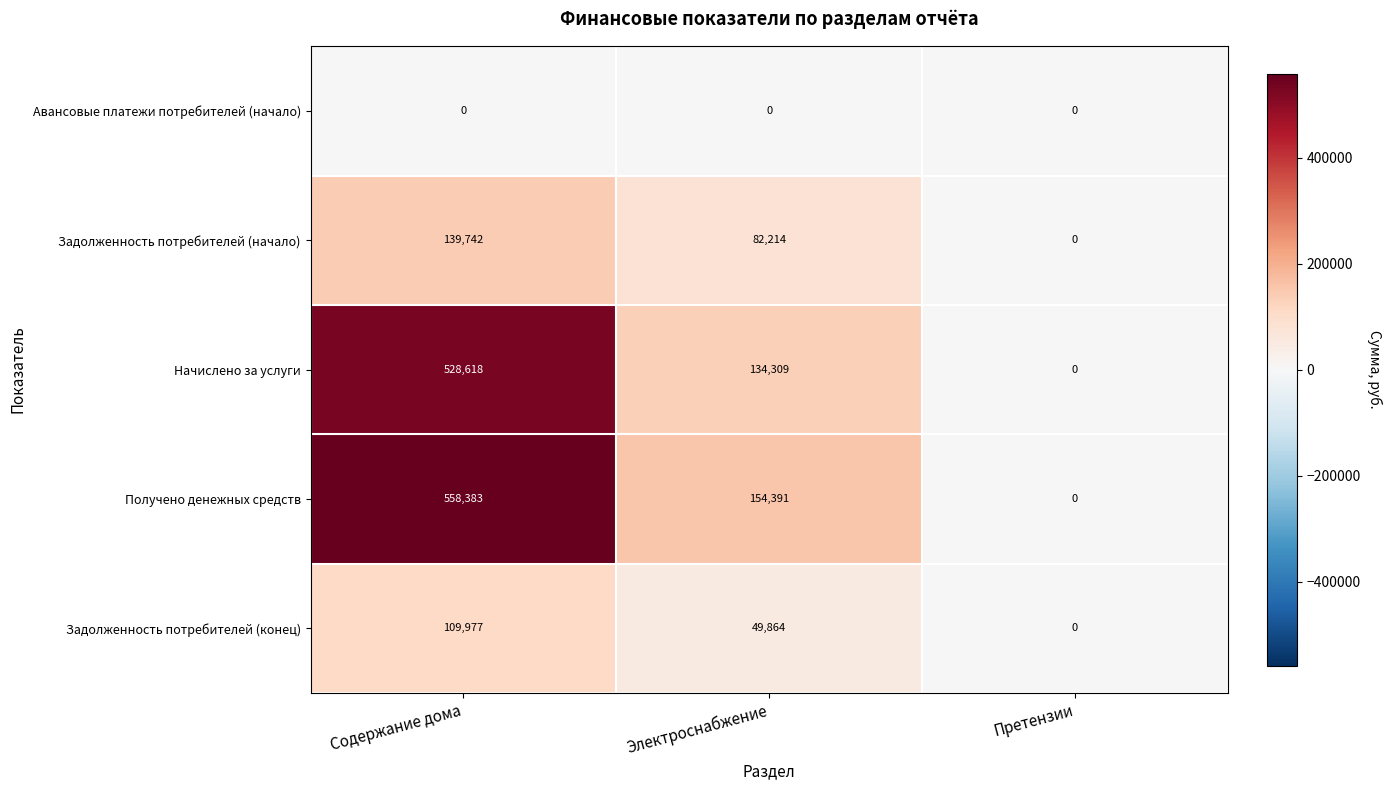

What is the sum of all Начислено за услуги values?

662927